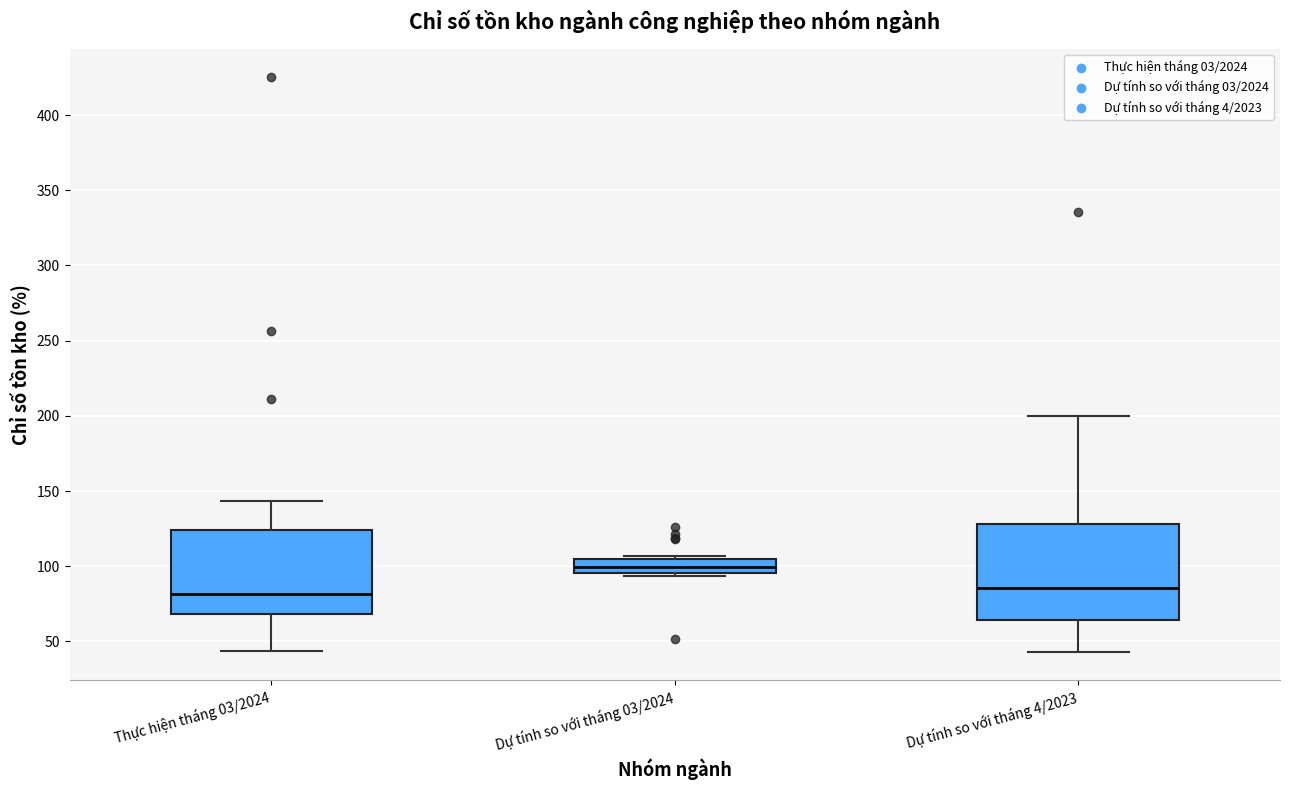

Which box is the tallest, from its lower edge to its upper edge?

Dự tính so với tháng 4/2023